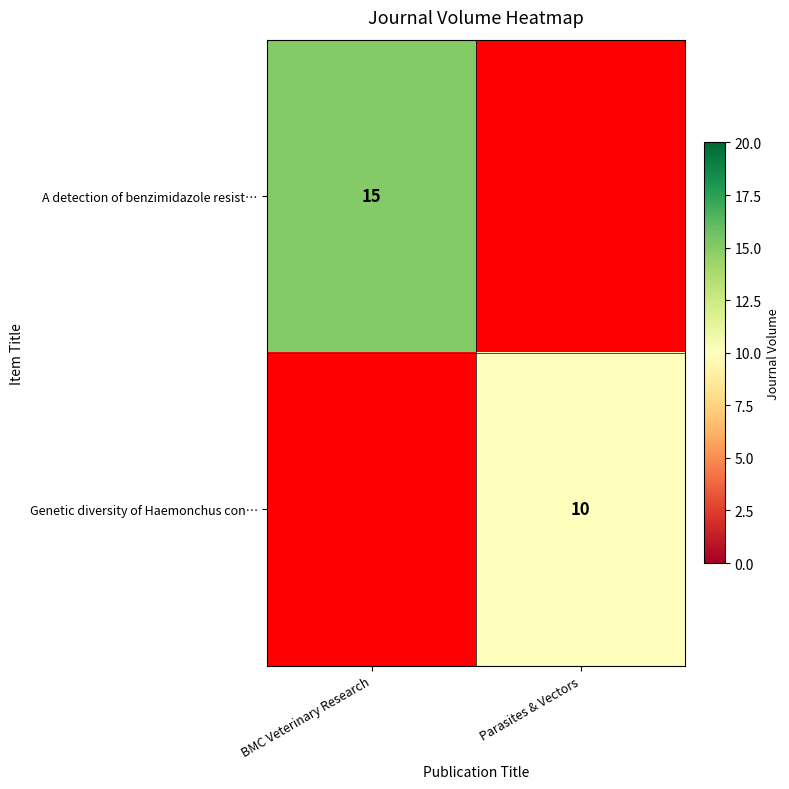

Is it true that Genetic diversity of Haemonchus con… equals 17 at Parasites & Vectors?

False